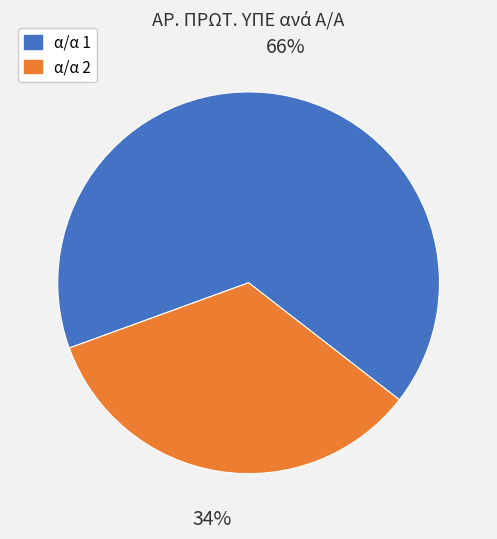

Does any single category account for the majority?

Yes